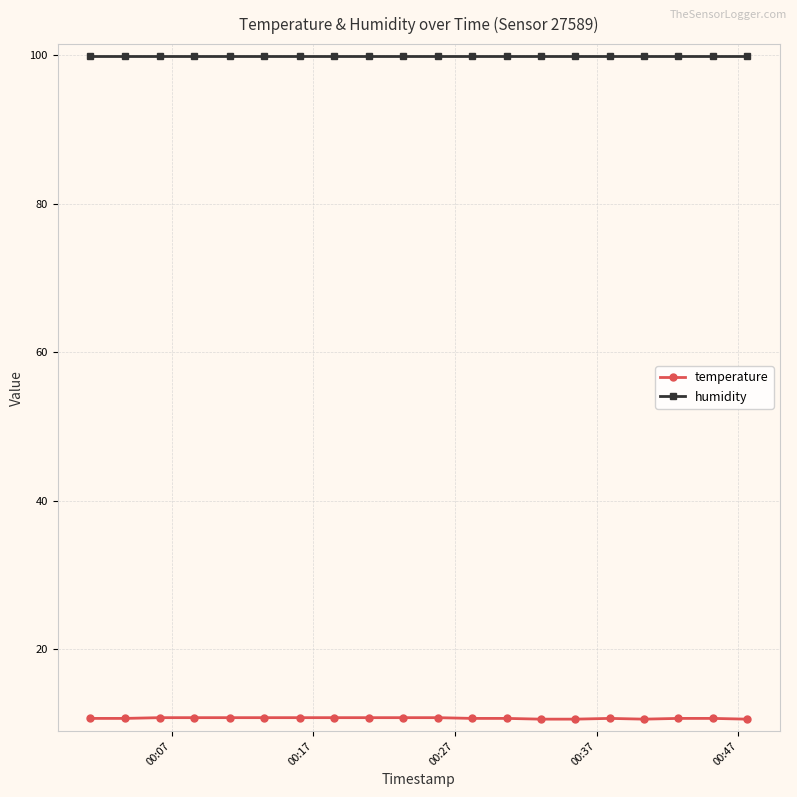

What is the sum of all temperature values?

214.5